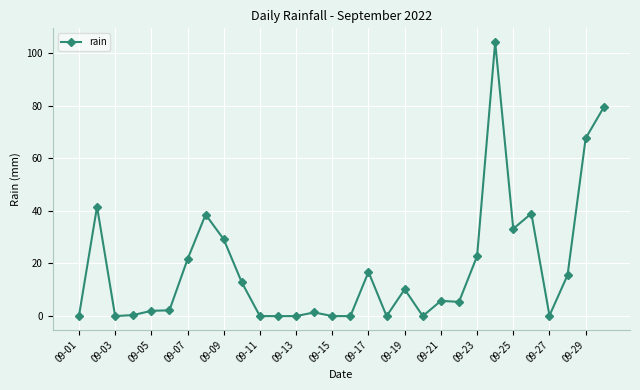

What is the sum of all values?

550.0